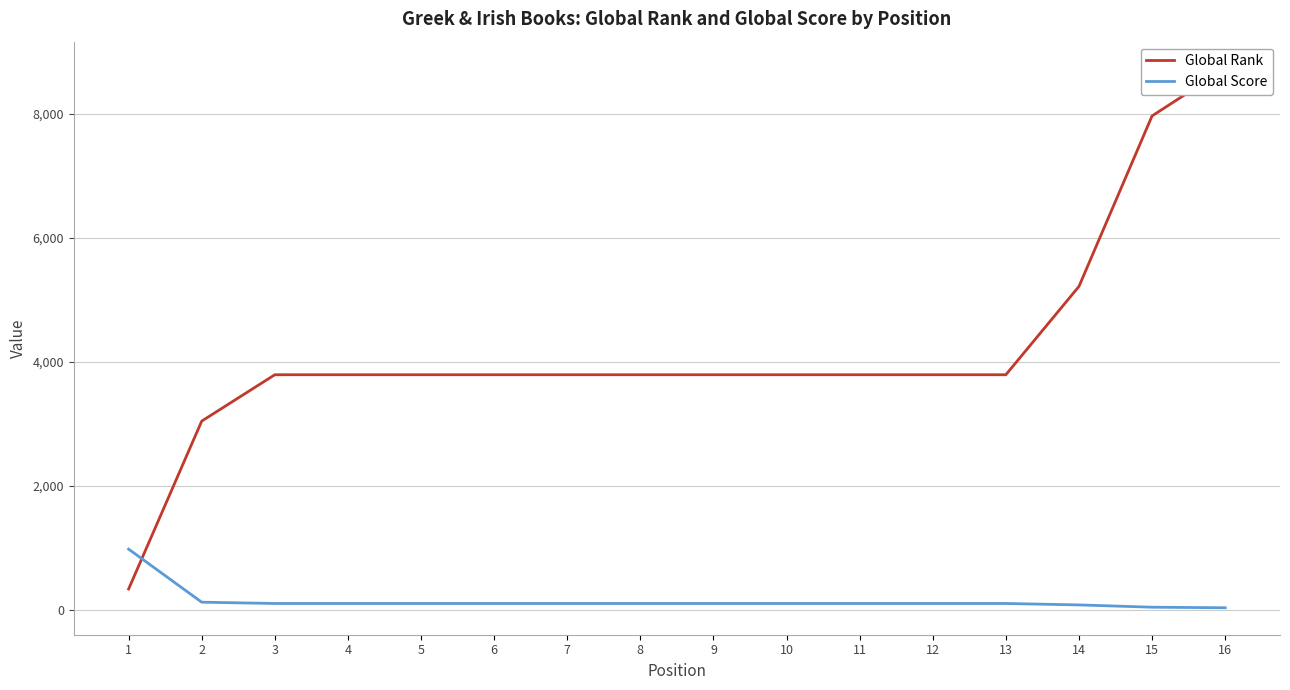

What is the value of the Global Rank point at the 5th from the left?

3792